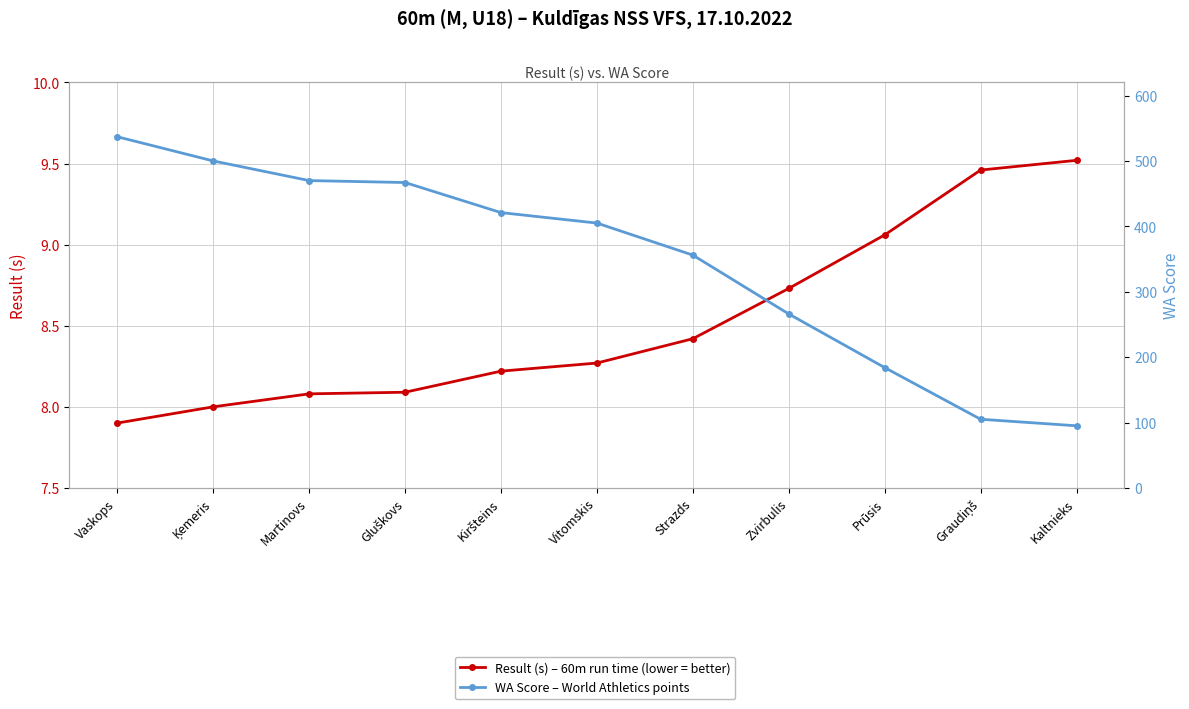

At which category is the sum across all series the highest?

Vaskops